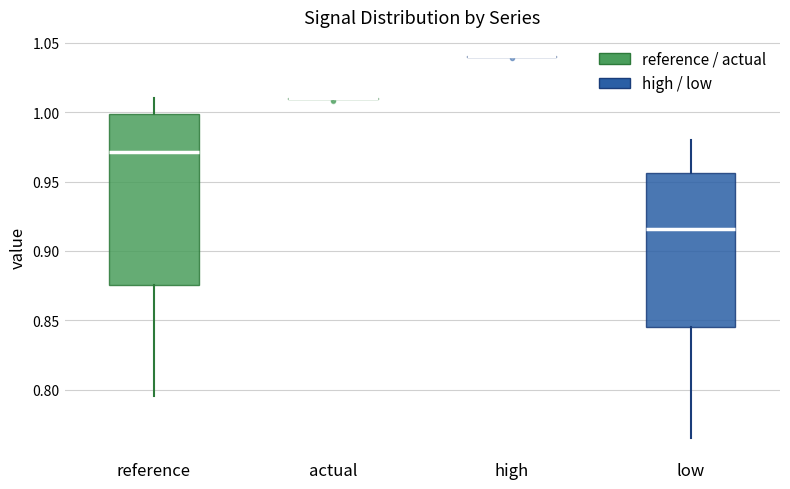

Which box is the tallest, from its lower edge to its upper edge?

reference